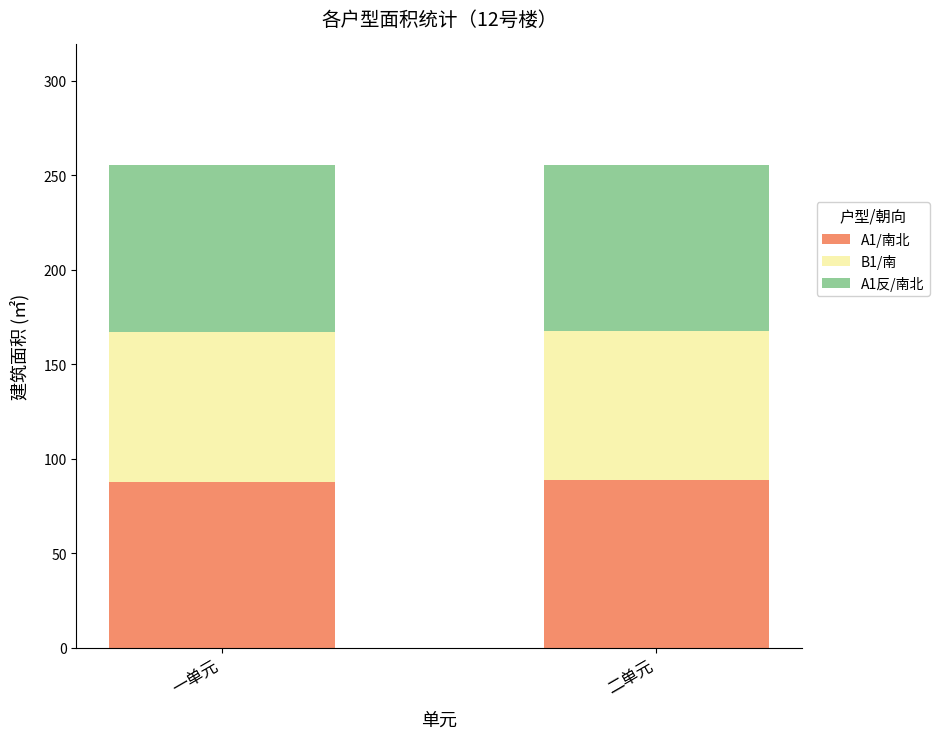

Is it true that A1/南北 equals 24.8 at 二单元?

False